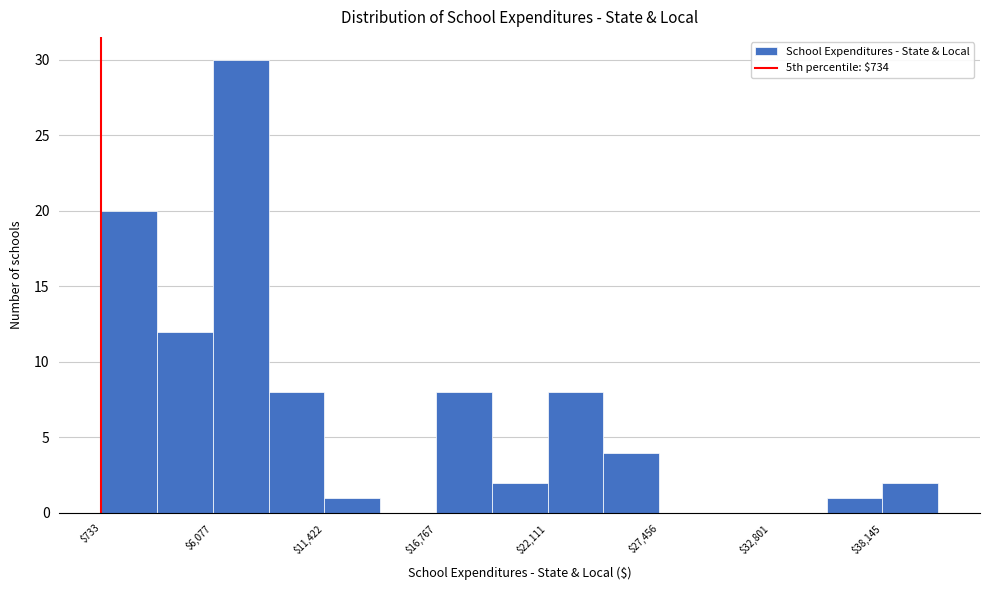

Around what value on the x-axis is the tallest bar? Give the approximate position of its centre, as read against the axis.

7000